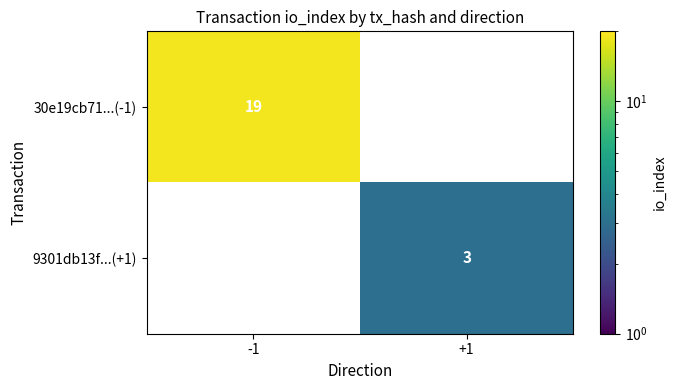

Which series has the largest total across all categories?

30e19cb71...(-1)